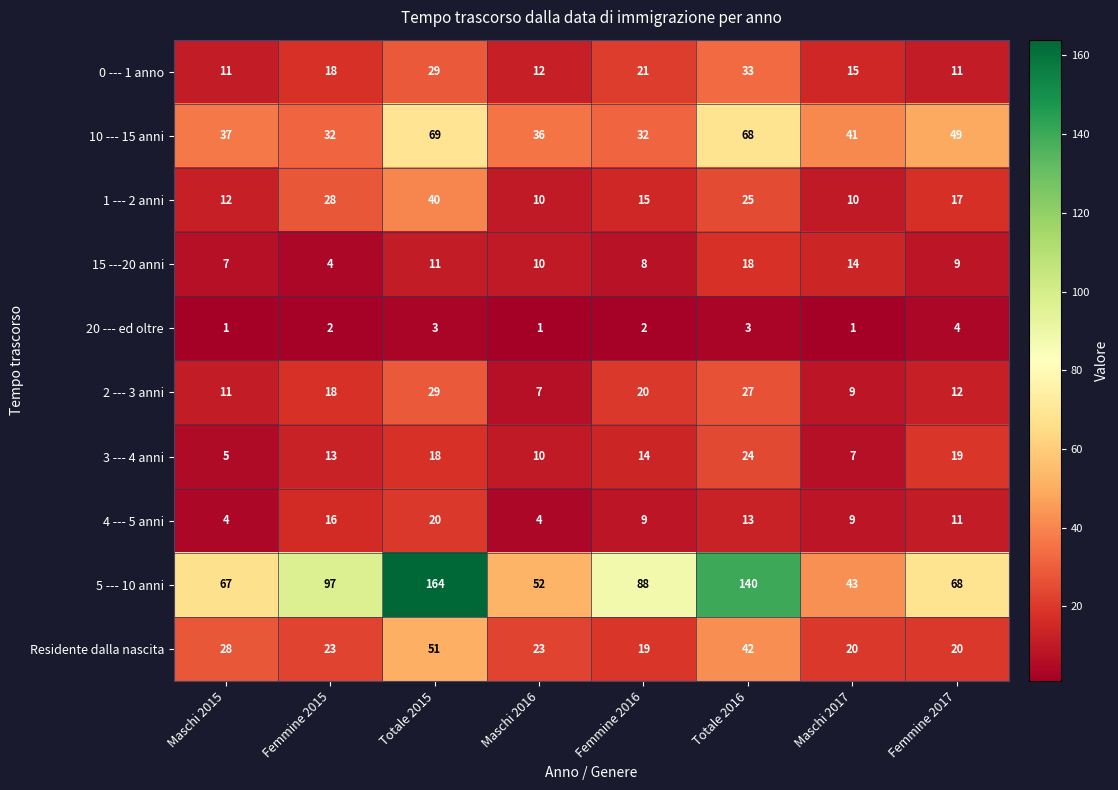

What is the sum of the 1 --- 2 anni values at Totale 2015 and Maschi 2015?

52